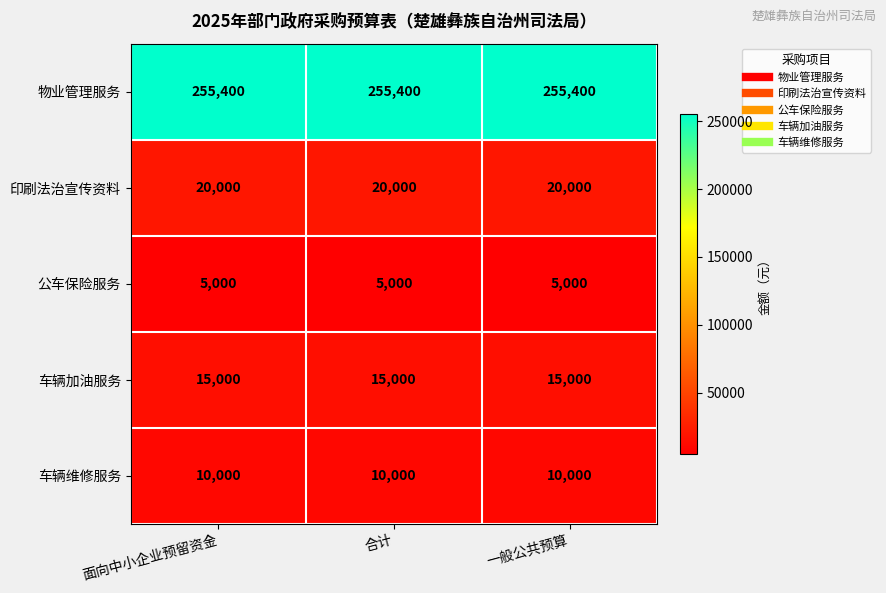

The 印刷法治宣传资料 series shows 33526 at 一般公共预算. True or false?

False